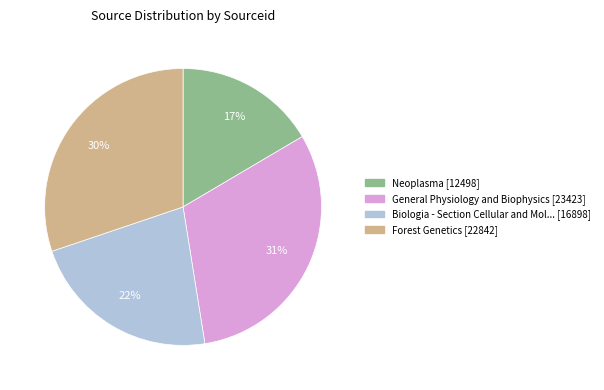

Count the number of slices in the pie.

4